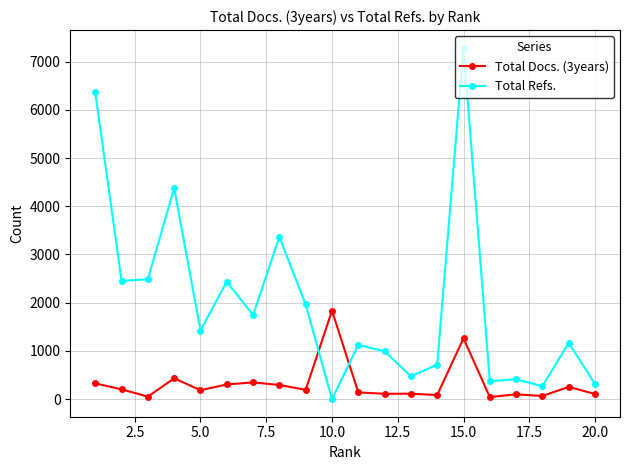

What is the maximum value shown in the chart?

7288